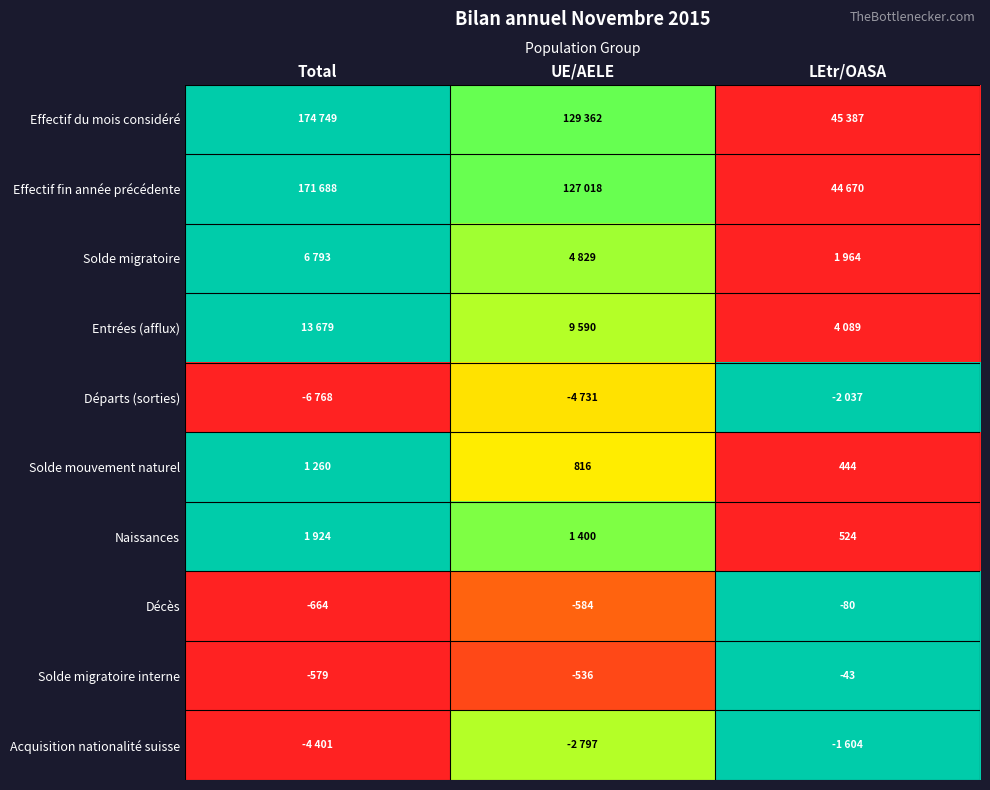

At which label does Décès first exceed -584?

LEtr/OASA